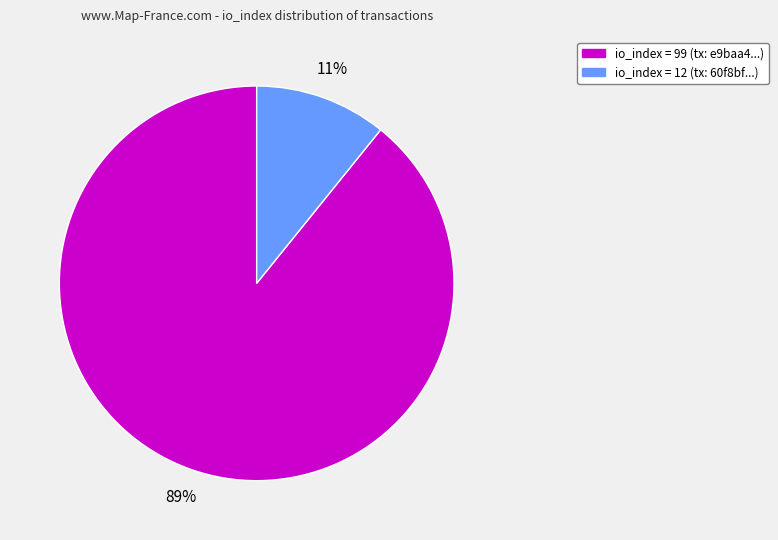

Count the number of slices in the pie.

2